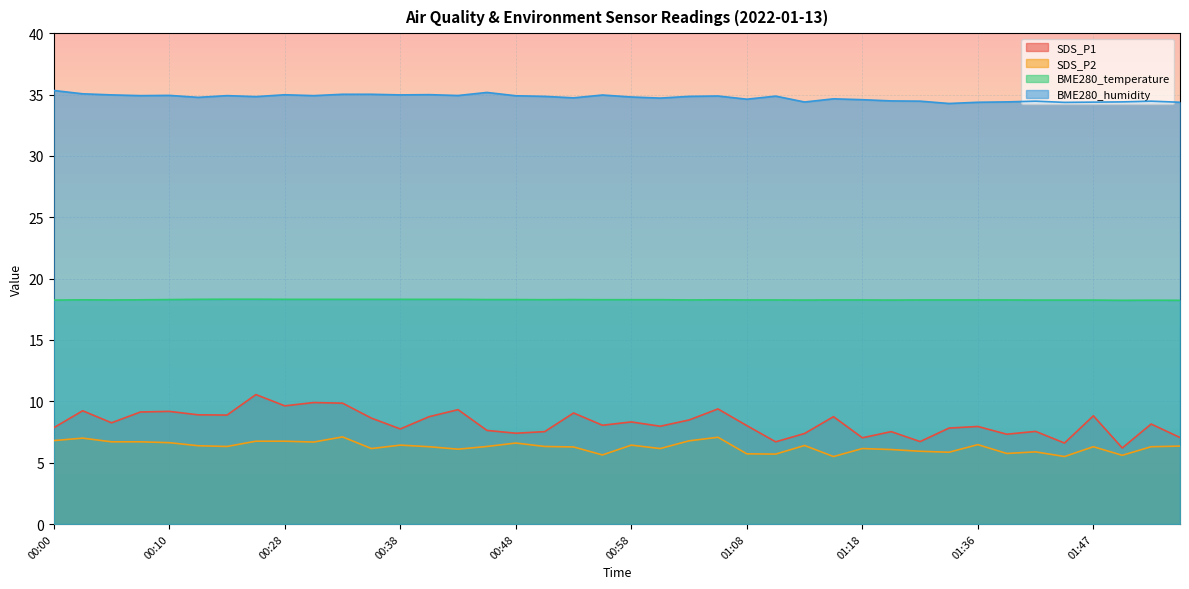

How many interior local valleys does the BME280_temperature series have?

6